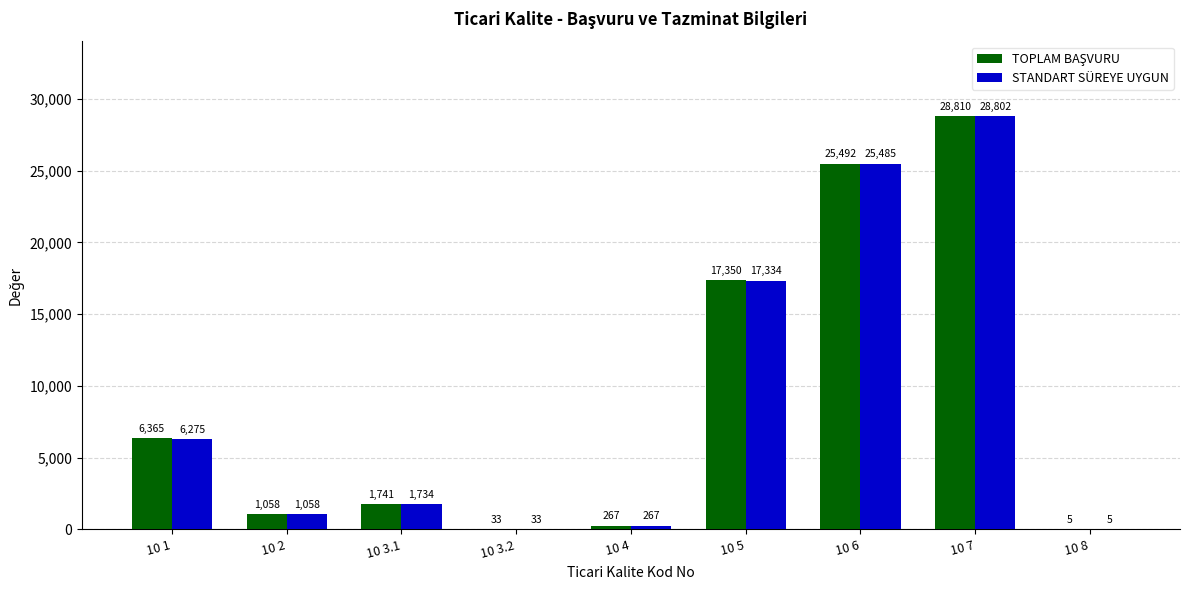

Which series changed the most between 10 1 and 10 5?

STANDART SÜREYE UYGUN